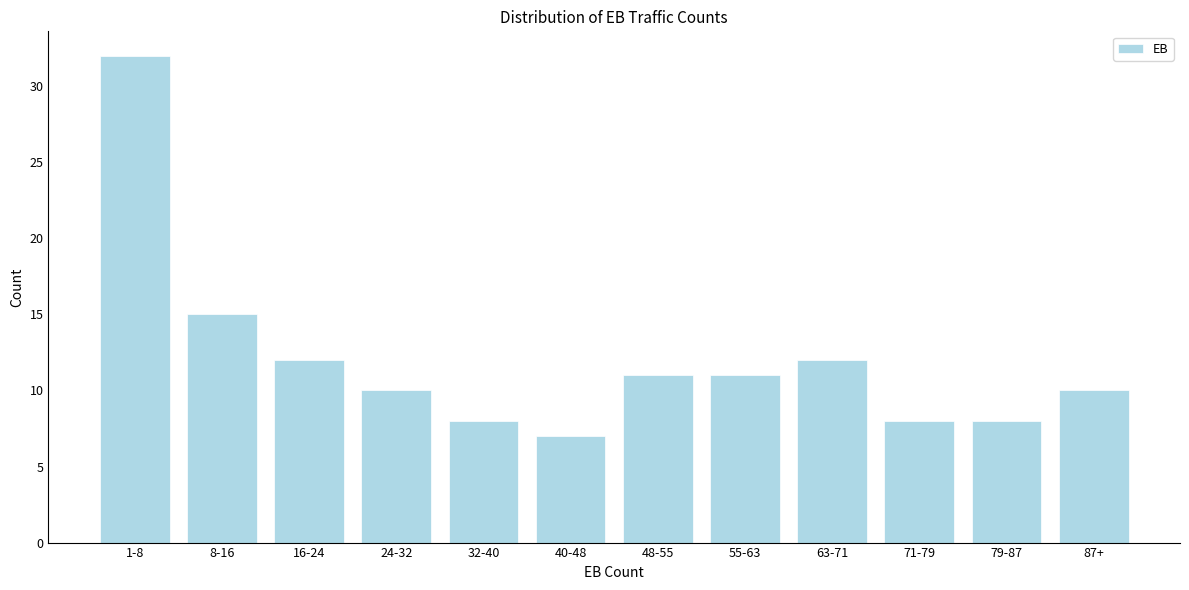

Reading right to left, transcribe all the data shown in this chart.

87+=10	79-87=8	71-79=8	63-71=12	55-63=11	48-55=11	40-48=7	32-40=8	24-32=10	16-24=12	8-16=15	1-8=32